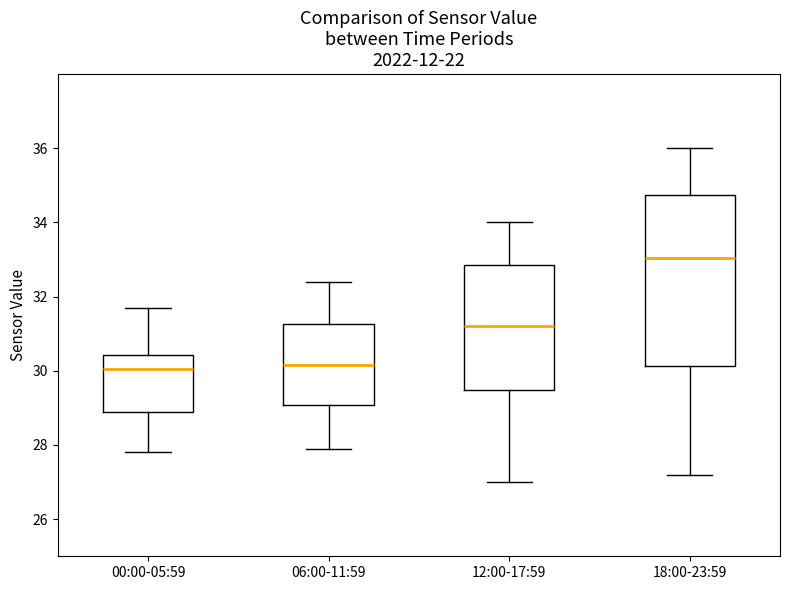

Where is the upper edge of the box for 12:00-17:59 on the y-axis? The values are not printed on the chart, so give them approximately, as read against the axis.

32.8